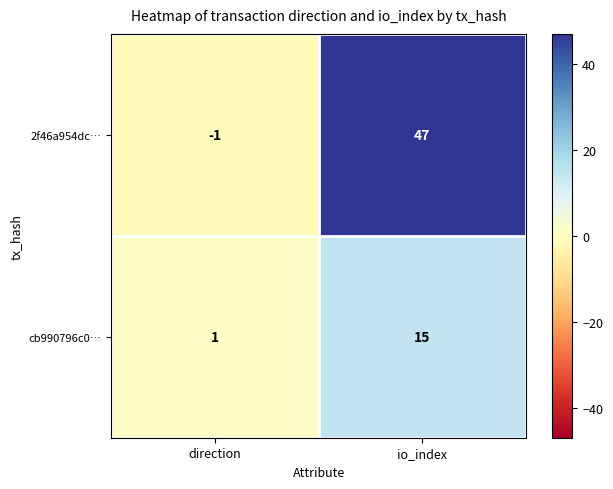

What is the difference between the highest and lowest values at io_index?

32